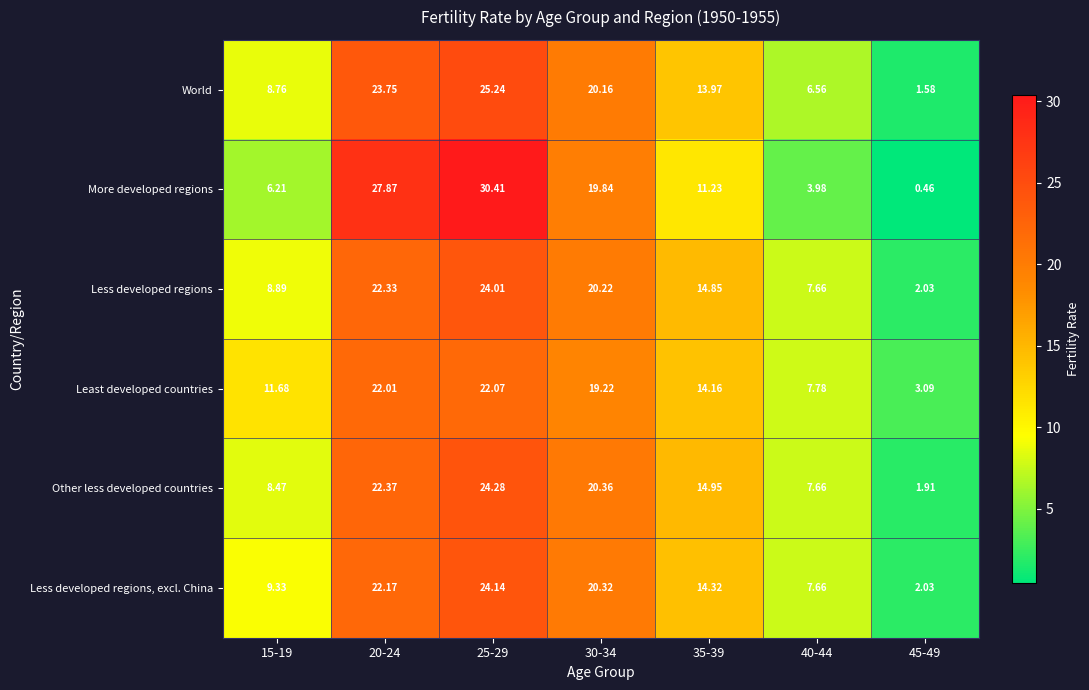

Rank the series by their maximum value, from highest to lowest.

More developed regions, World, Other less developed countries, Less developed regions, excl. China, Less developed regions, Least developed countries